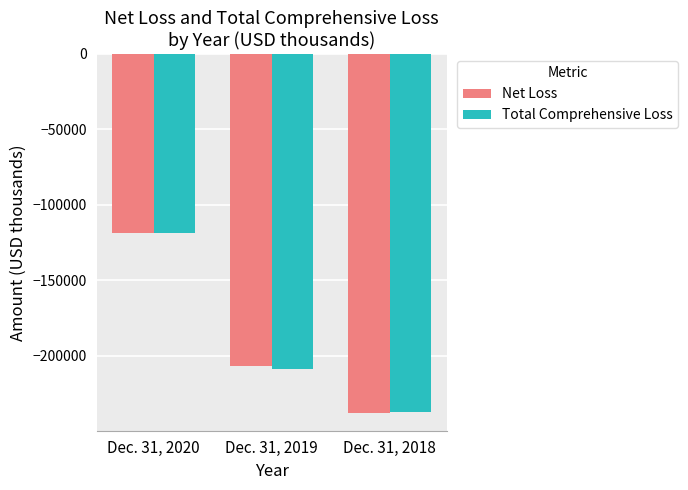

Are the bars grouped side by side (vs. stacked)?

Yes